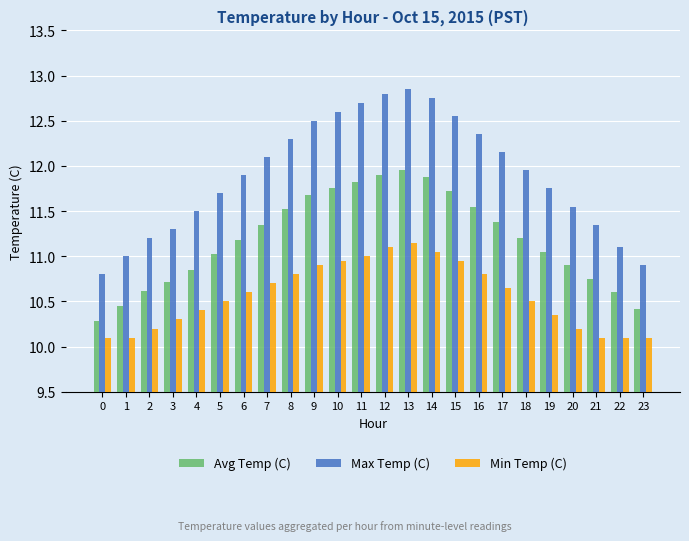

What are all the series names shown in the legend?

Avg Temp (C), Max Temp (C), Min Temp (C)